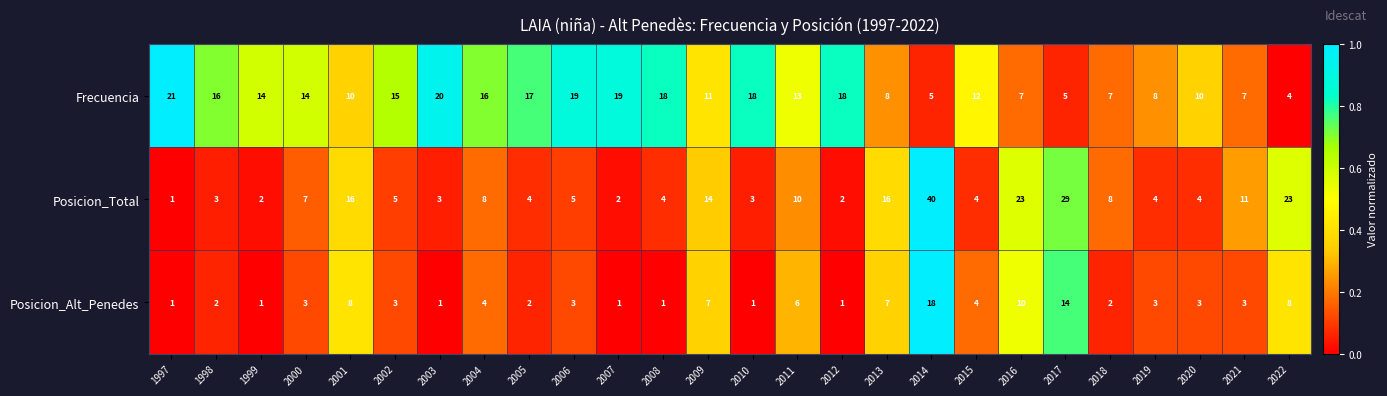

At which label does Posicion_Alt_Penedes reach its peak?

2014